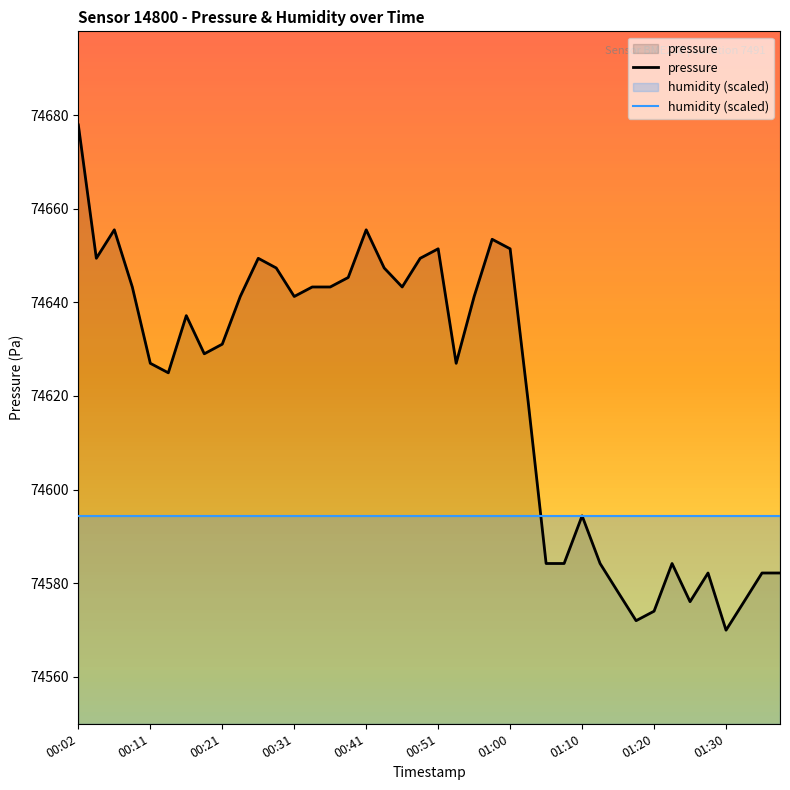

The value at 01:08 is 117569.5. True or false?

False